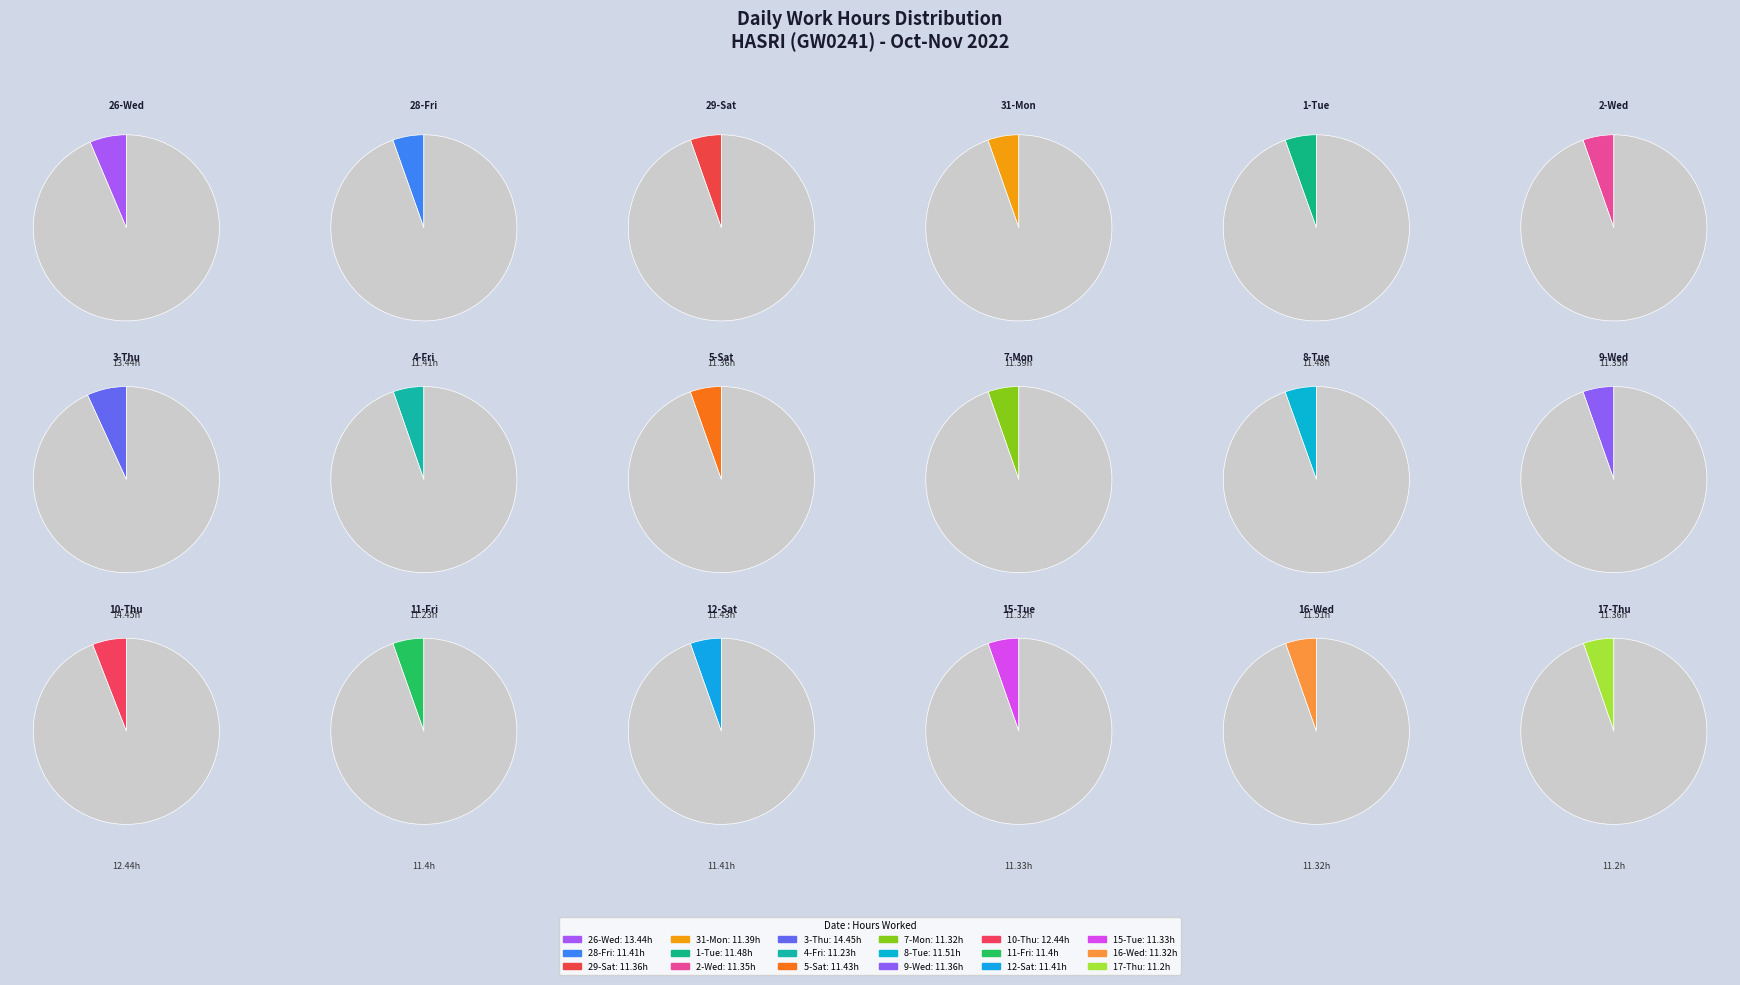

What percentage do 29-Sat and 10-Thu together represent?

11.3%